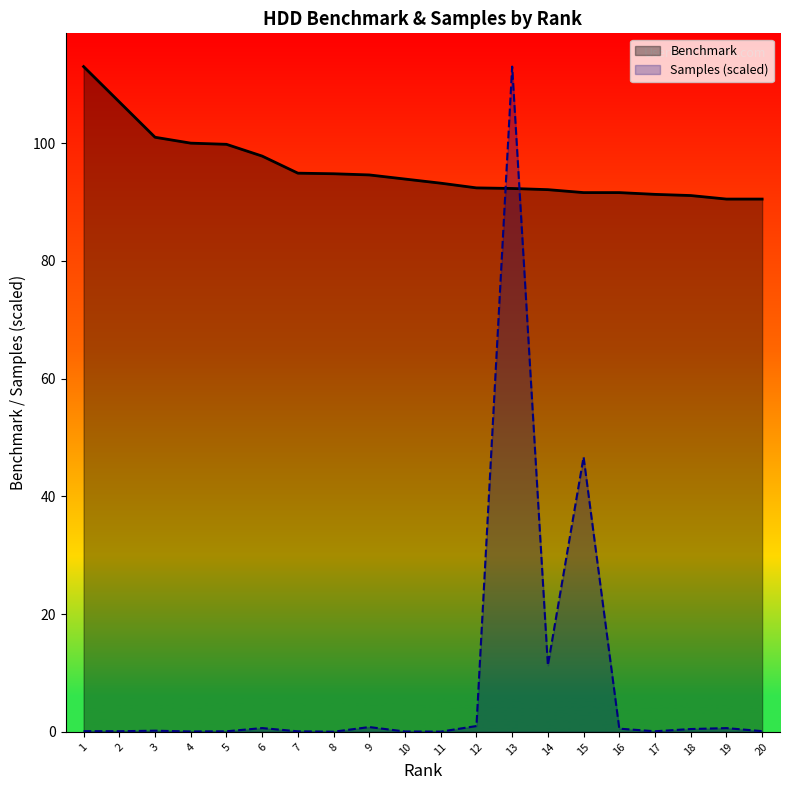

Read the Benchmark value at 14.

92.1